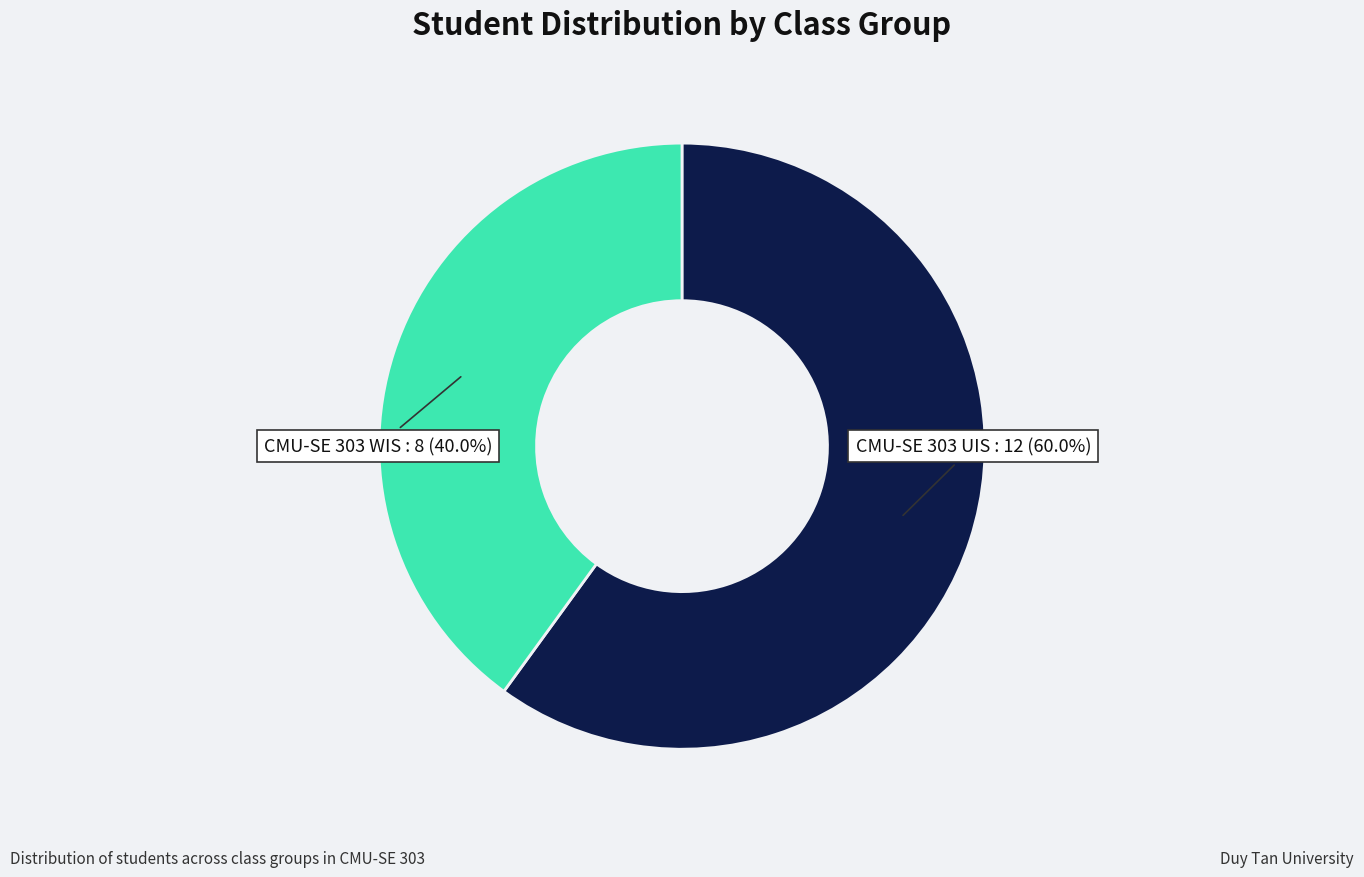

How many slices are in this pie chart?

2